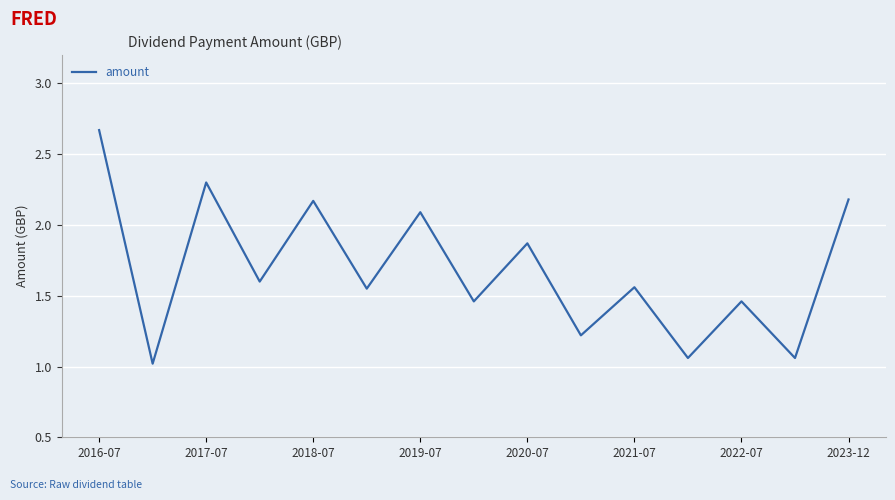

What is the smallest value displayed?

1.0